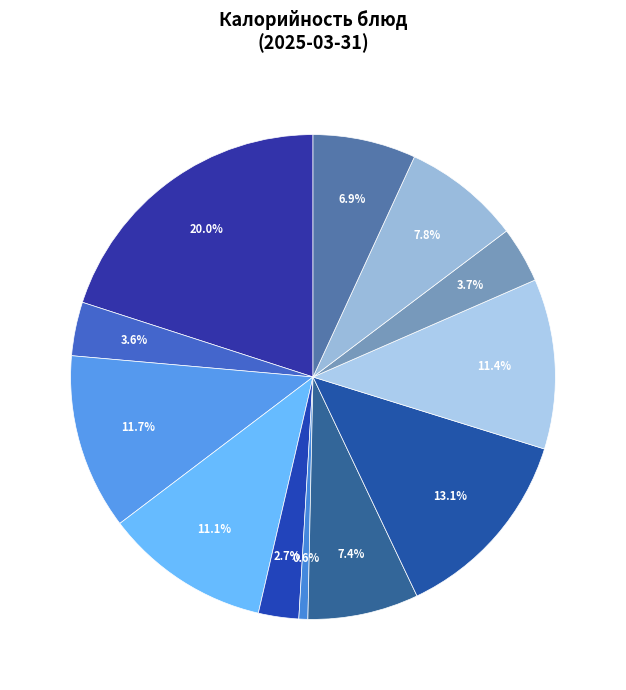

Count the number of slices in the pie.

12